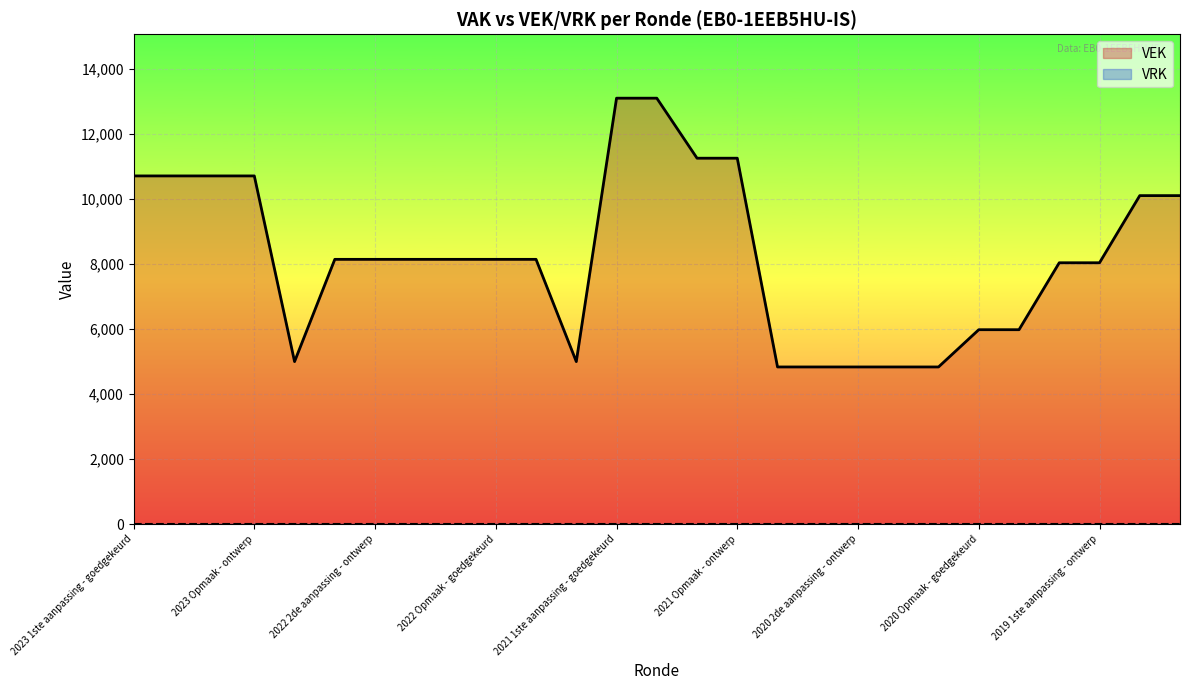

What is the difference between the values at 2019 1ste aanpassing - goedgekeurd and 2022 1ste aanpassing - goedgekeurd?

105